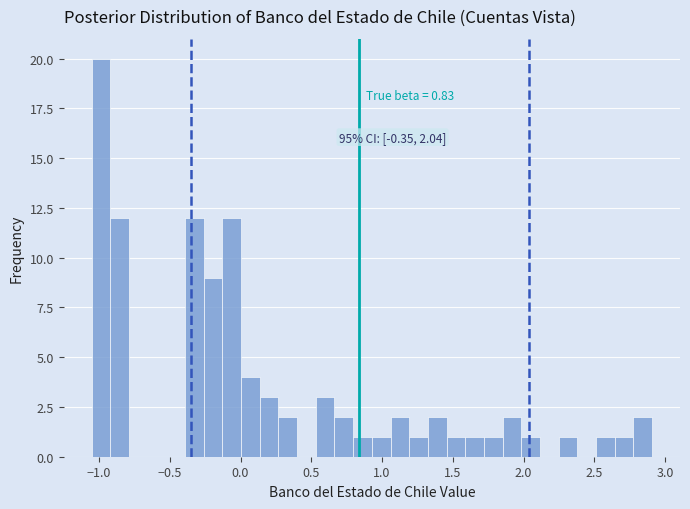

Read against the x-axis, roughly where is the centre of the tallest bar?

-1.00